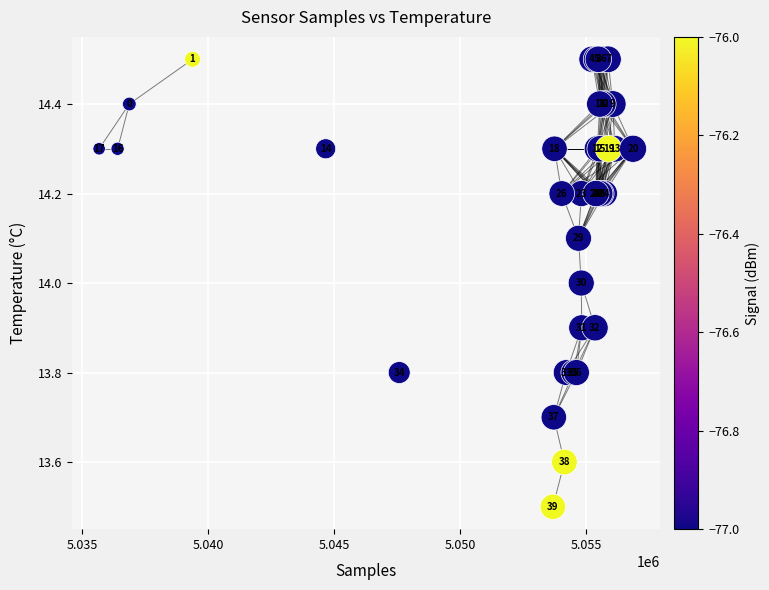

What Y value in the scatter plot is closest to 14?

14.0